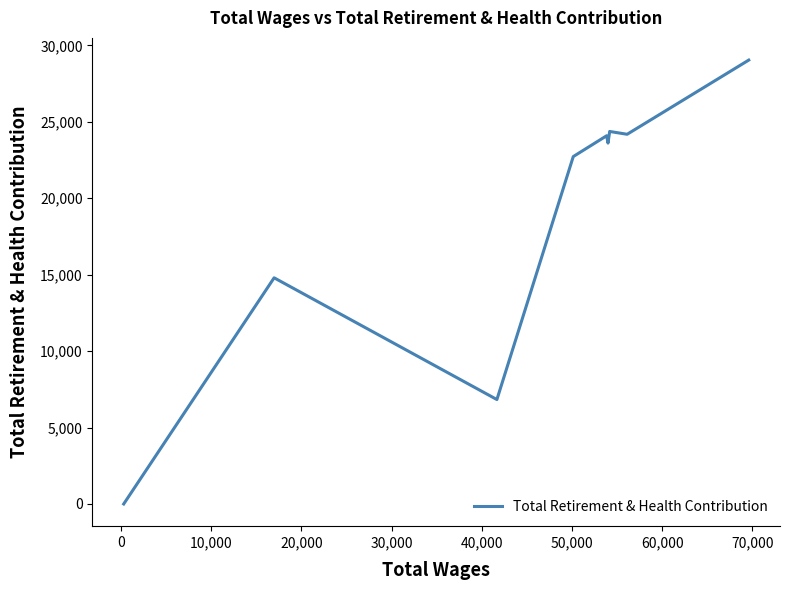

What is the sum of all values?

169660